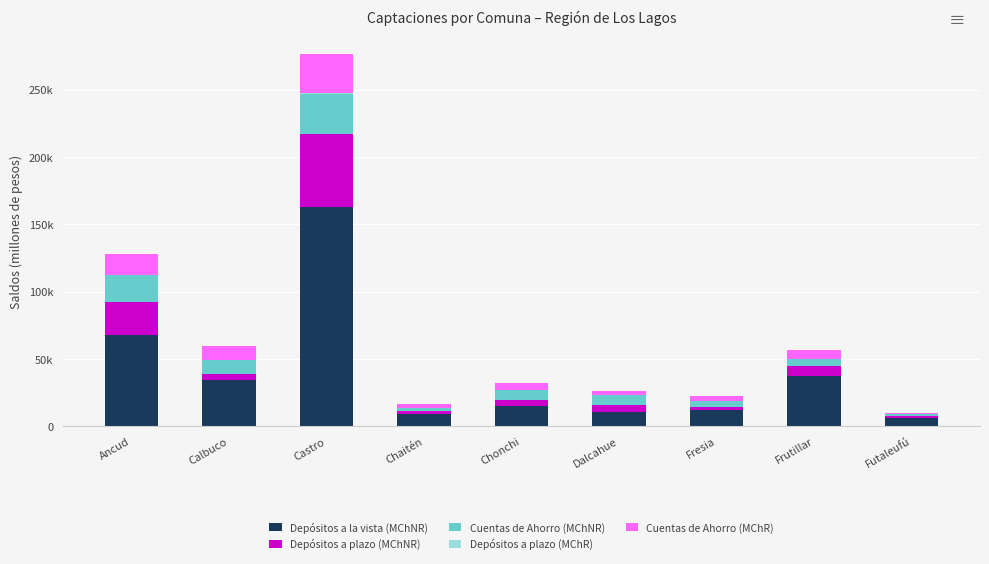

True or false: Cuentas de Ahorro (MChR) has a value of 6638.7 at Chonchi.

False